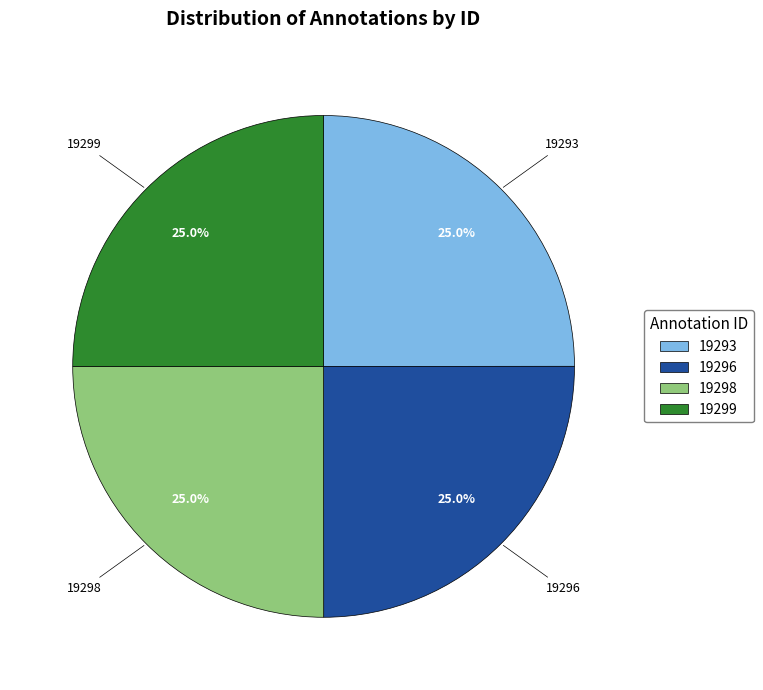

To the nearest percent, what percentage of the pie is 19296?

25%